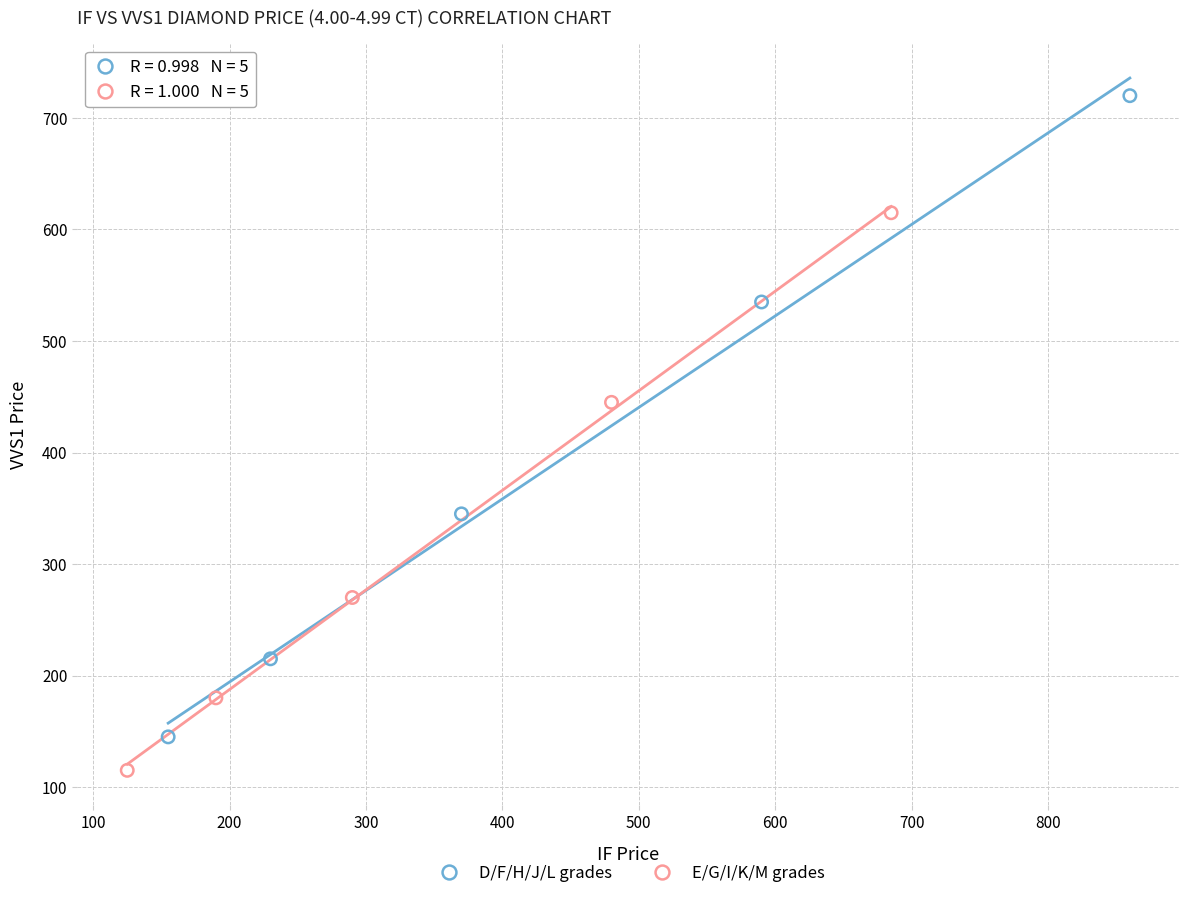

Which series has the widest spread of Y values?

D/F/H/J/L grades